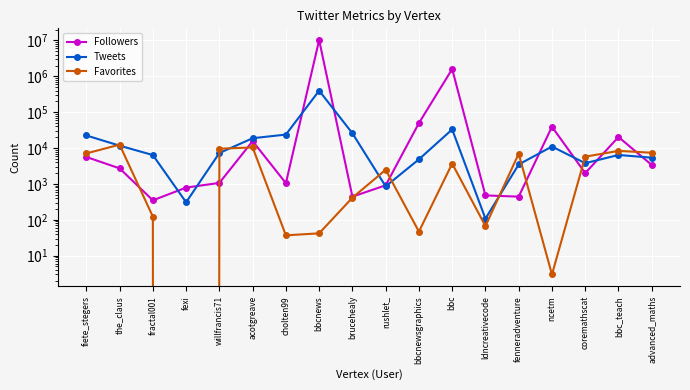

What is the spread (max minus min) of values at fenneradventure?

6547